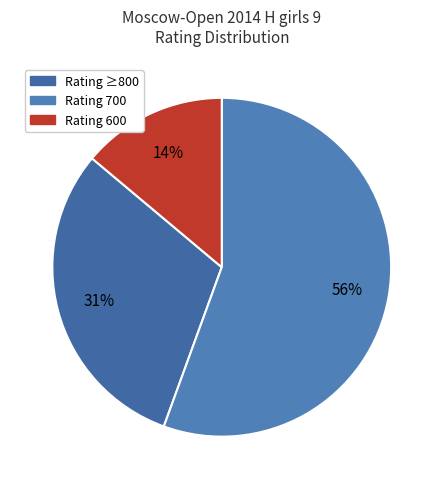

To the nearest percent, what is the difference between the largest and smallest slice percentages?

42%